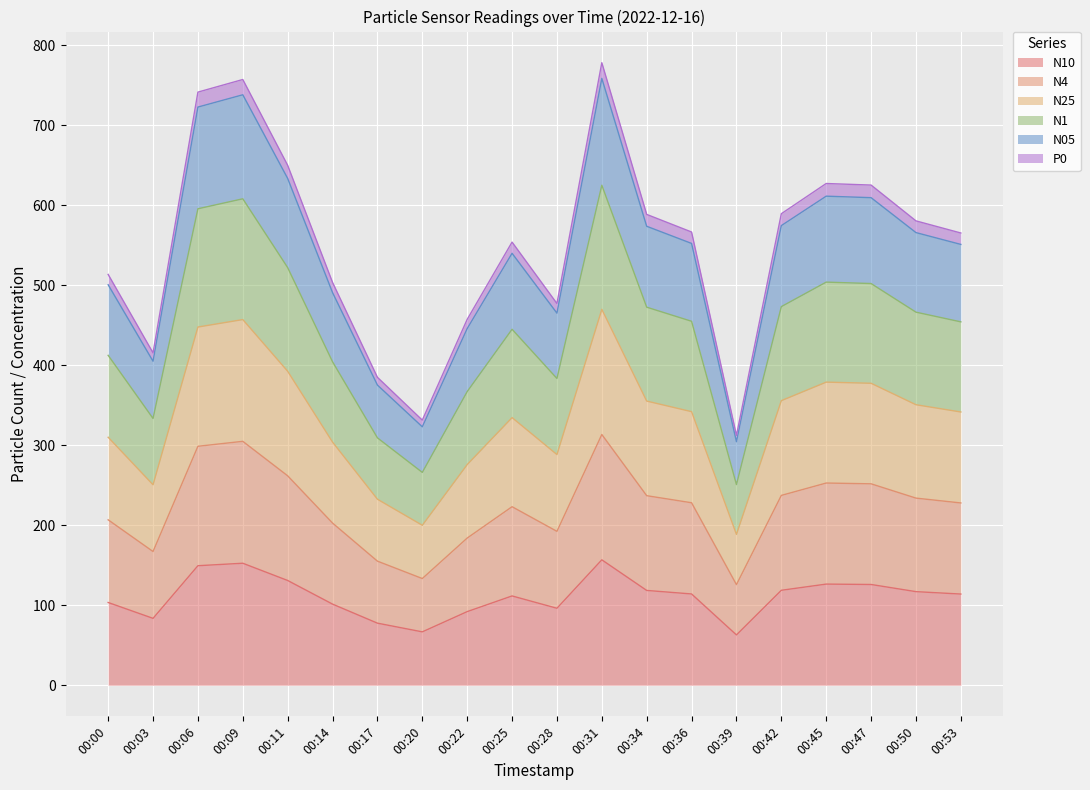

In N4, how many points are lower than both neighbors (excluding endpoints)?

4